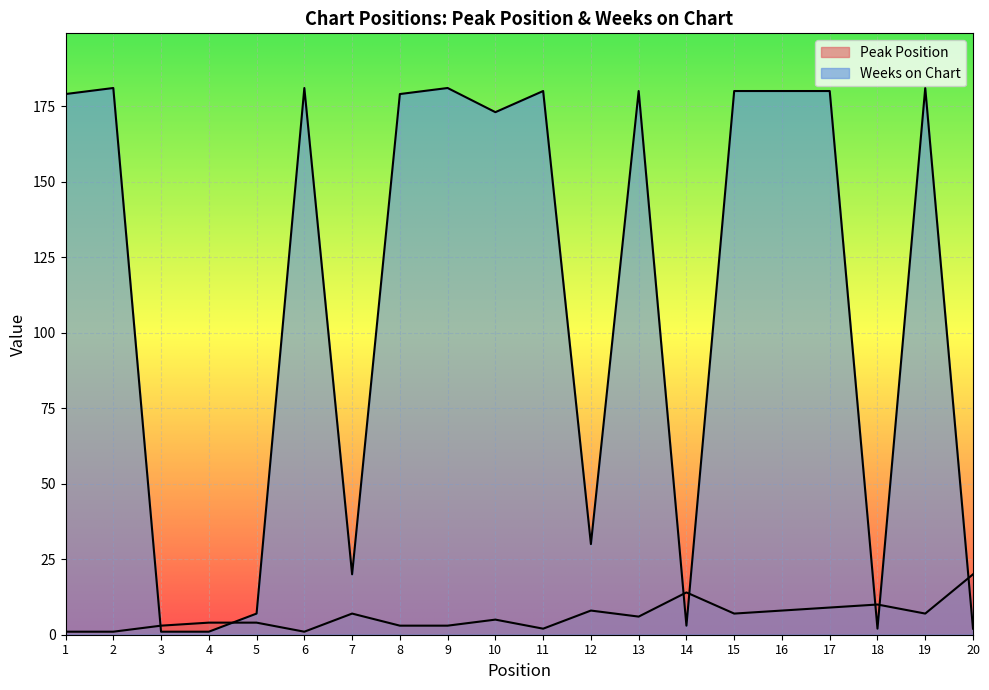

The value of Peak Position at 10 is 5. True or false?

True